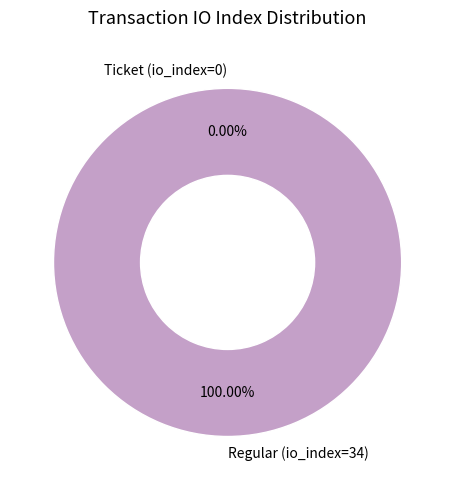

Is the sum of Ticket (io_index=0) and Regular (io_index=34) greater than half?

Yes